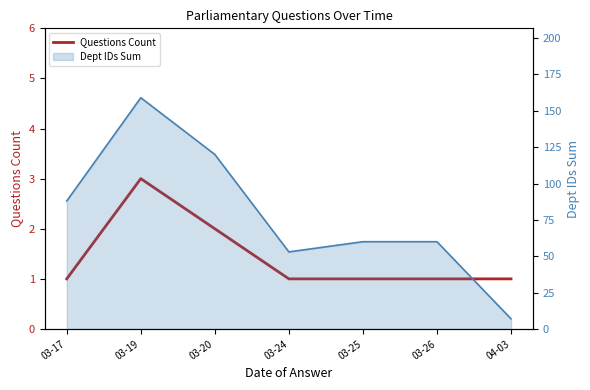

Where is the first local maximum?

03-19